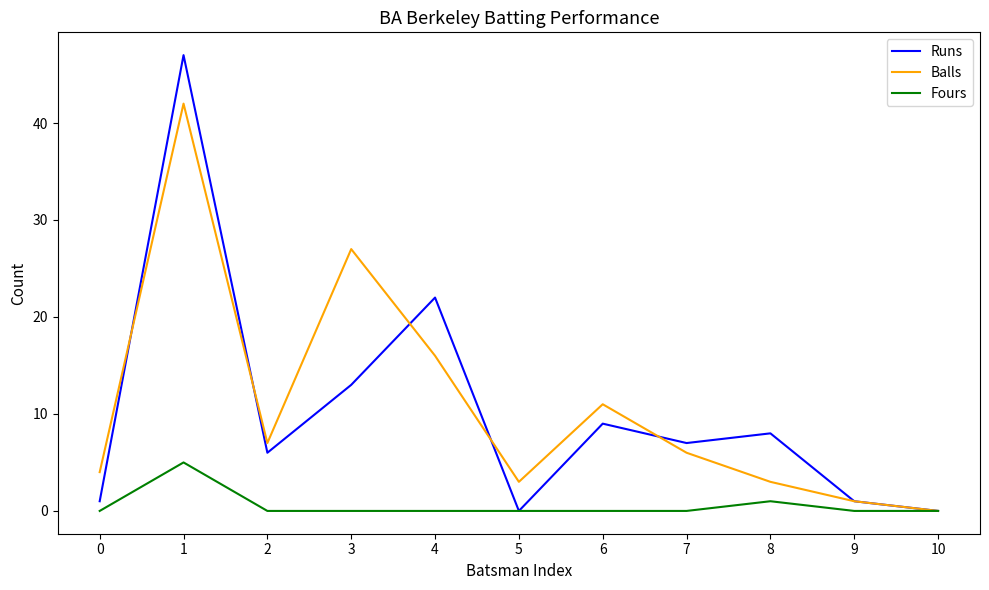

Rank the series by their maximum value, from highest to lowest.

Runs, Balls, Fours